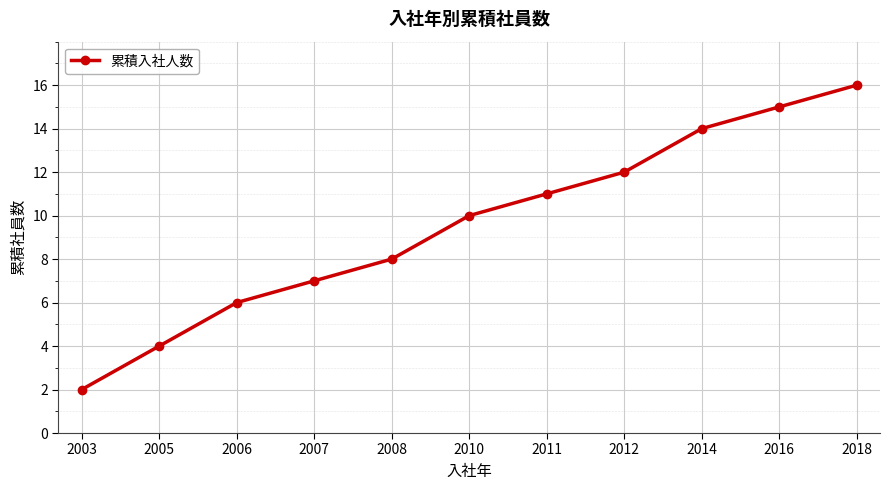

What is the value of the 11th point from the left?

16